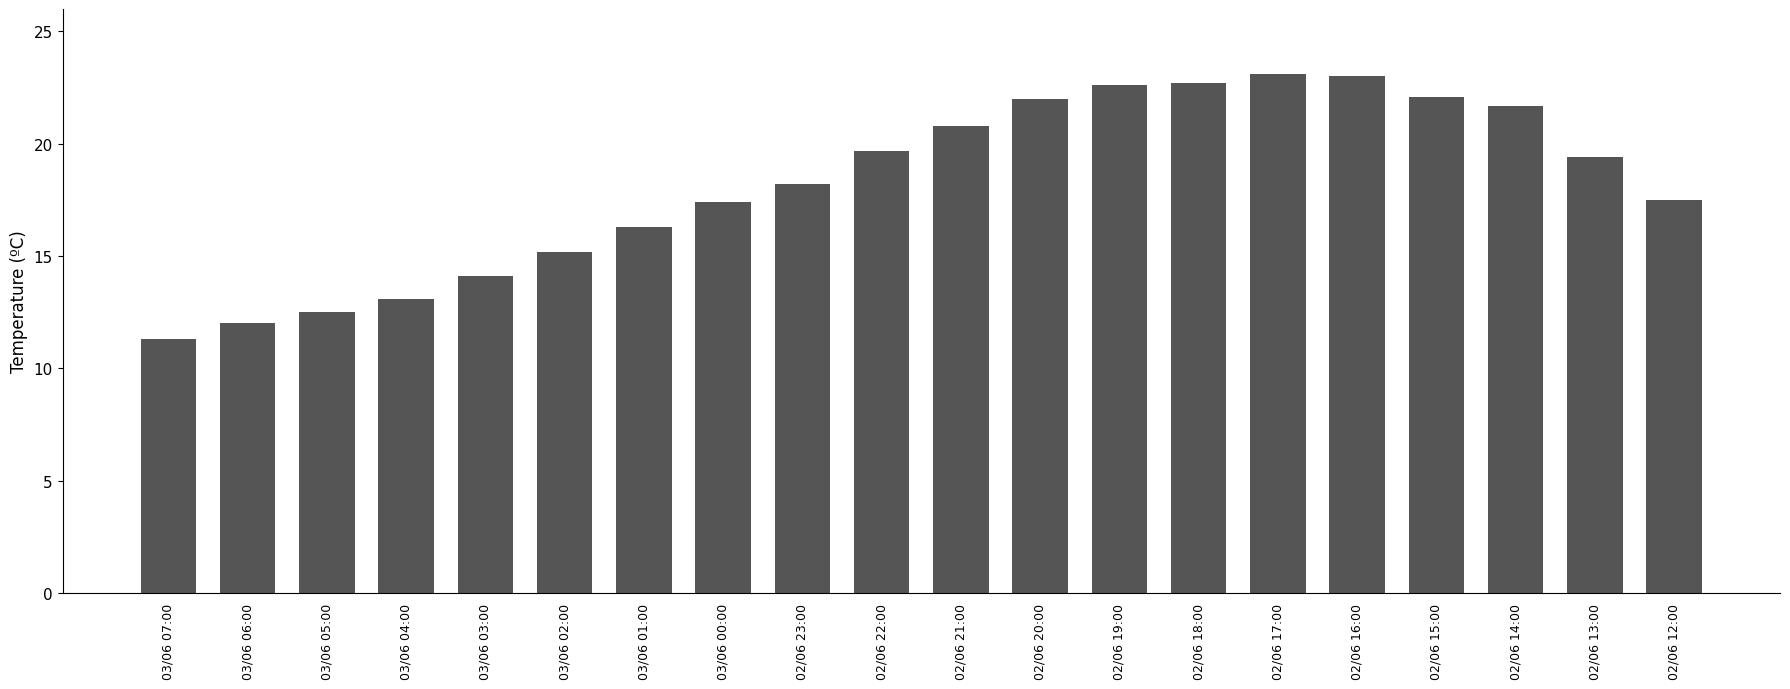

How many bars are there in total?

20